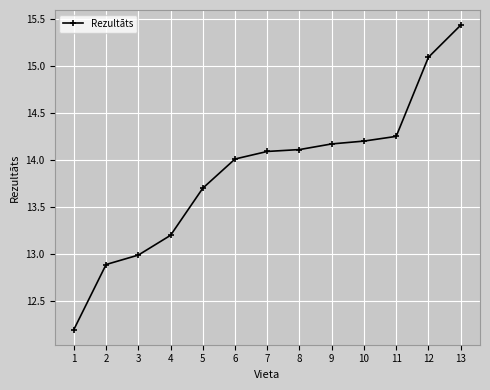

Does the chart have visible grid lines?

Yes